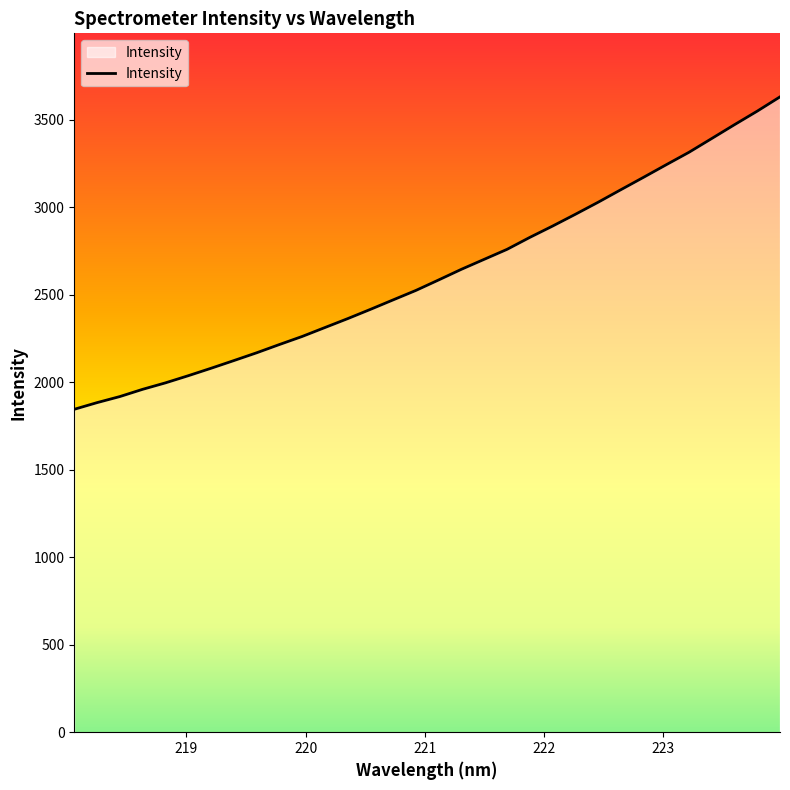

What is the greatest value displayed?

3629.9